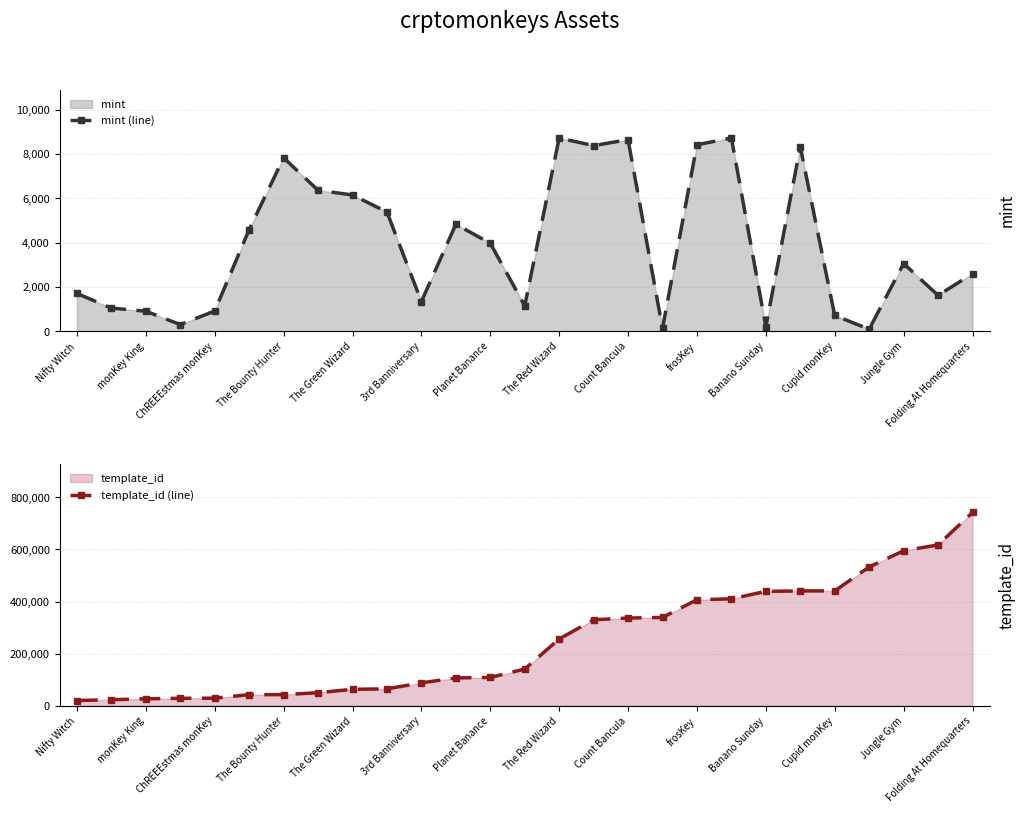

Read the mint (line) value at Cupid monKey.

711